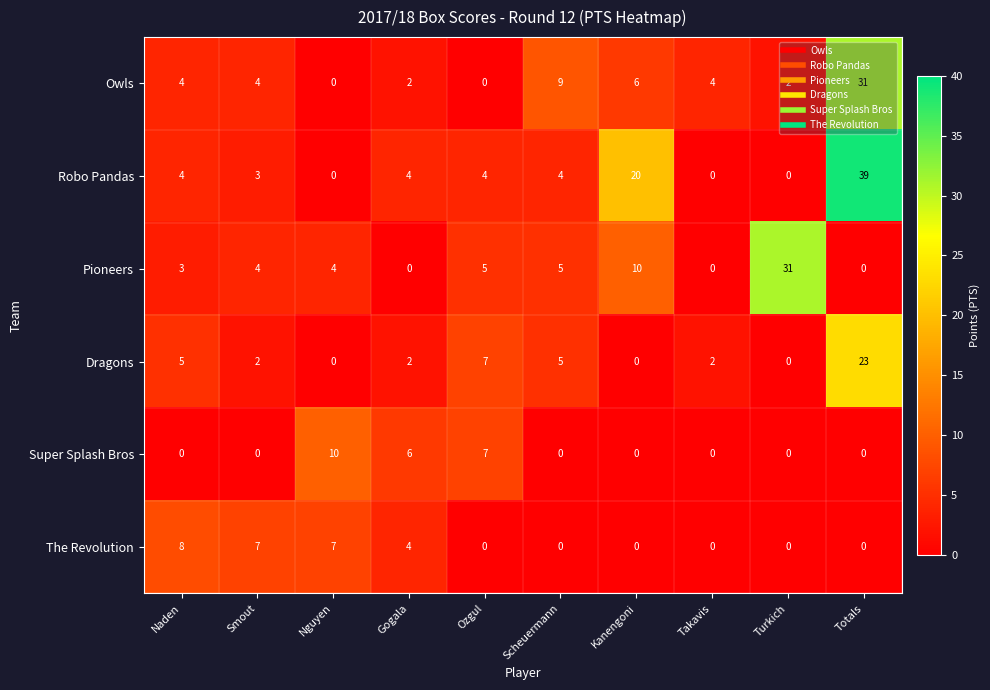

At which category is the sum across all series the highest?

Totals